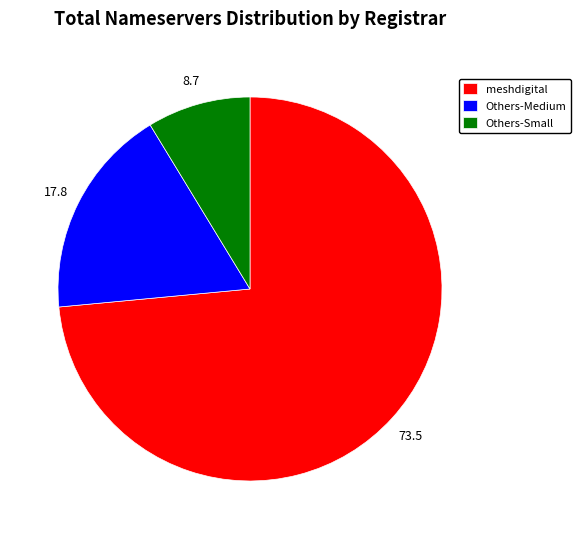

Combined, do Others-Medium and meshdigital account for over 50%?

Yes